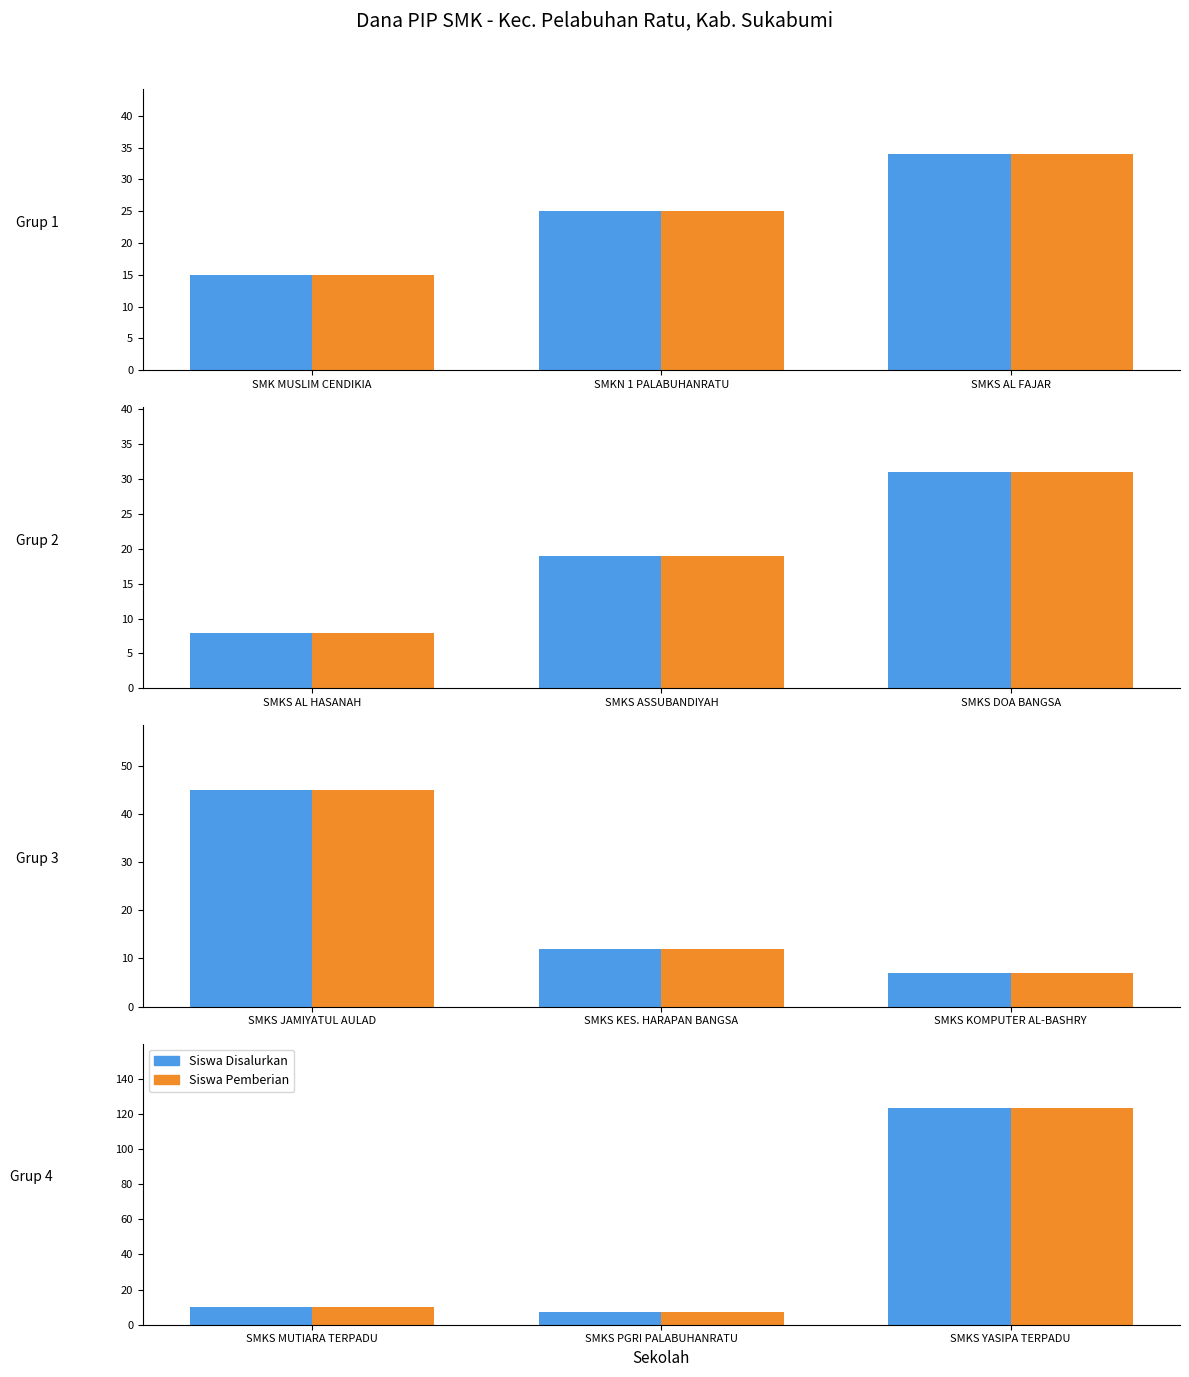

Between SMKS YASIPA TERPADU and SMKS PGRI PALABUHANRATU, which is larger?

SMKS YASIPA TERPADU